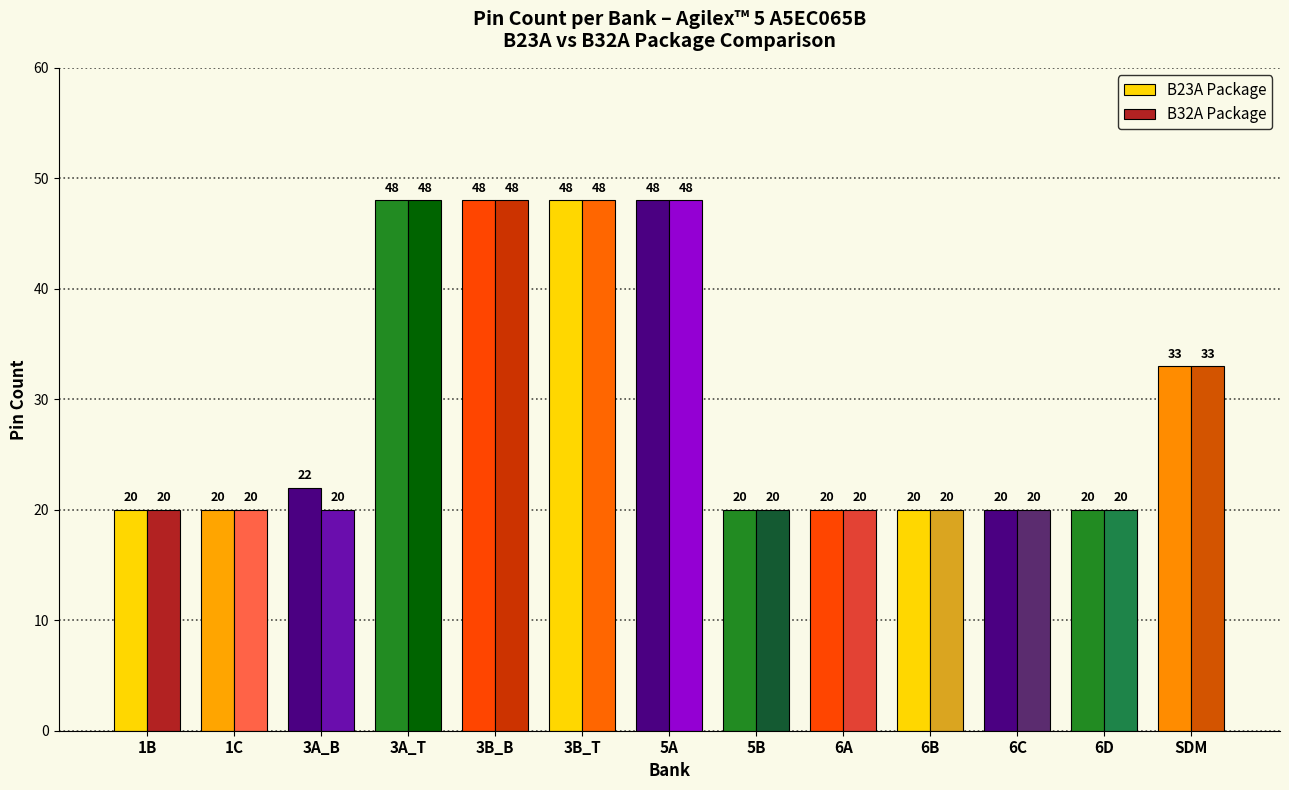

What is the maximum value for B23A Package?

48